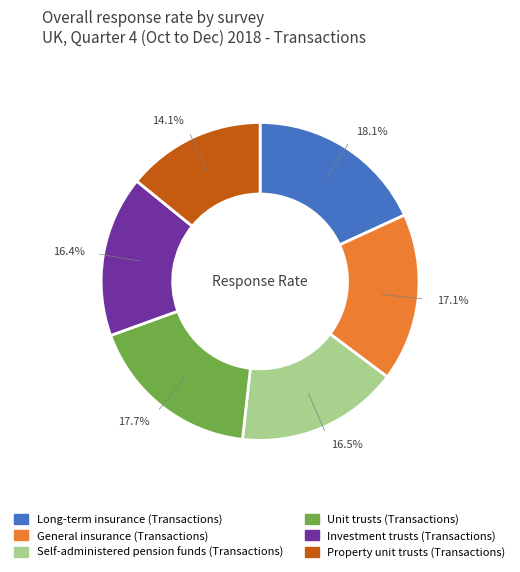

To the nearest percent, what is the combined percentage of Property unit trusts (Transactions) and General insurance (Transactions)?

31%